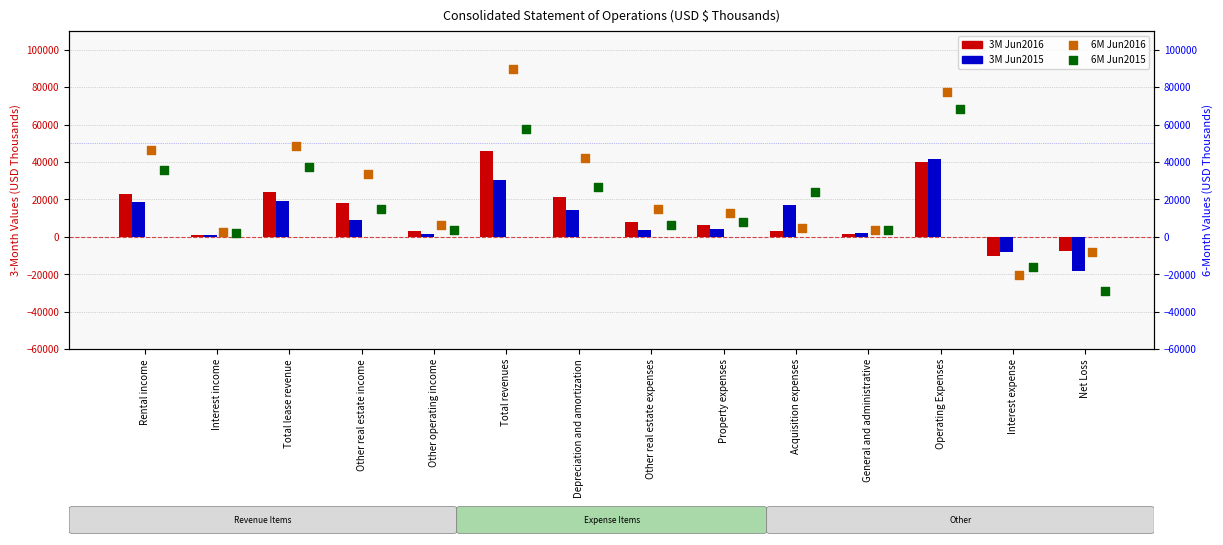

Which series contains the highest Y value?

6M Jun2016